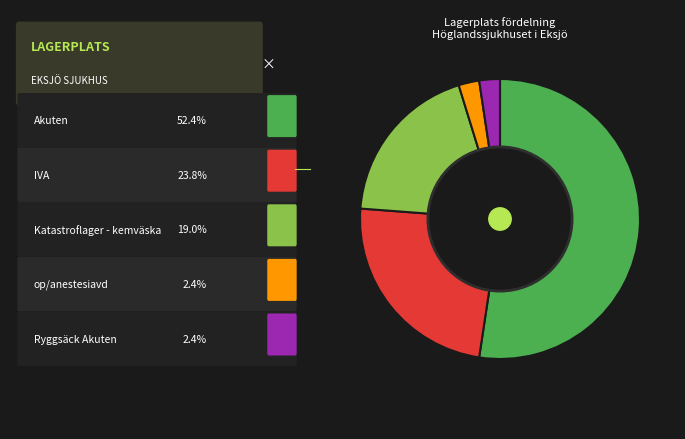

Is there any slice that represents more than half of the pie?

Yes